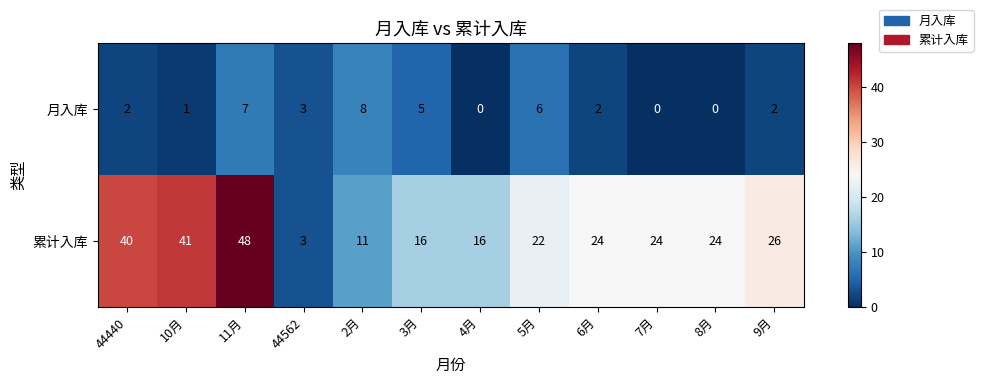

Reading right to left, transcribe all the data shown in this chart.

月入库: 9月=2	8月=0	7月=0	6月=2	5月=6	4月=0	3月=5	2月=8	44562=3	11月=7	10月=1	44440=2
累计入库: 9月=26	8月=24	7月=24	6月=24	5月=22	4月=16	3月=16	2月=11	44562=3	11月=48	10月=41	44440=40